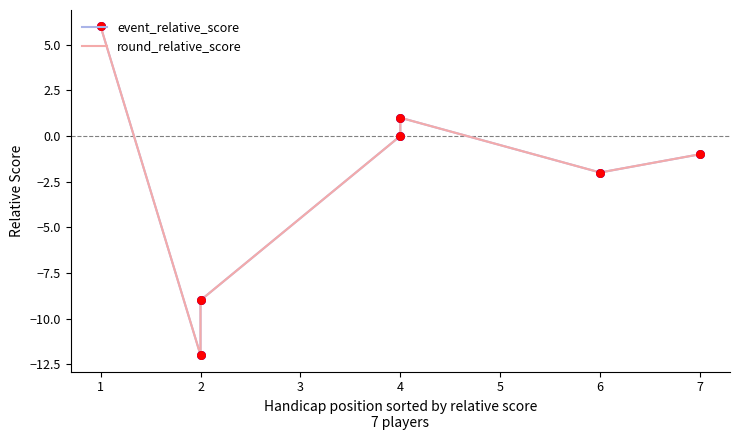

Which series has the widest spread of Y values?

event_relative_score